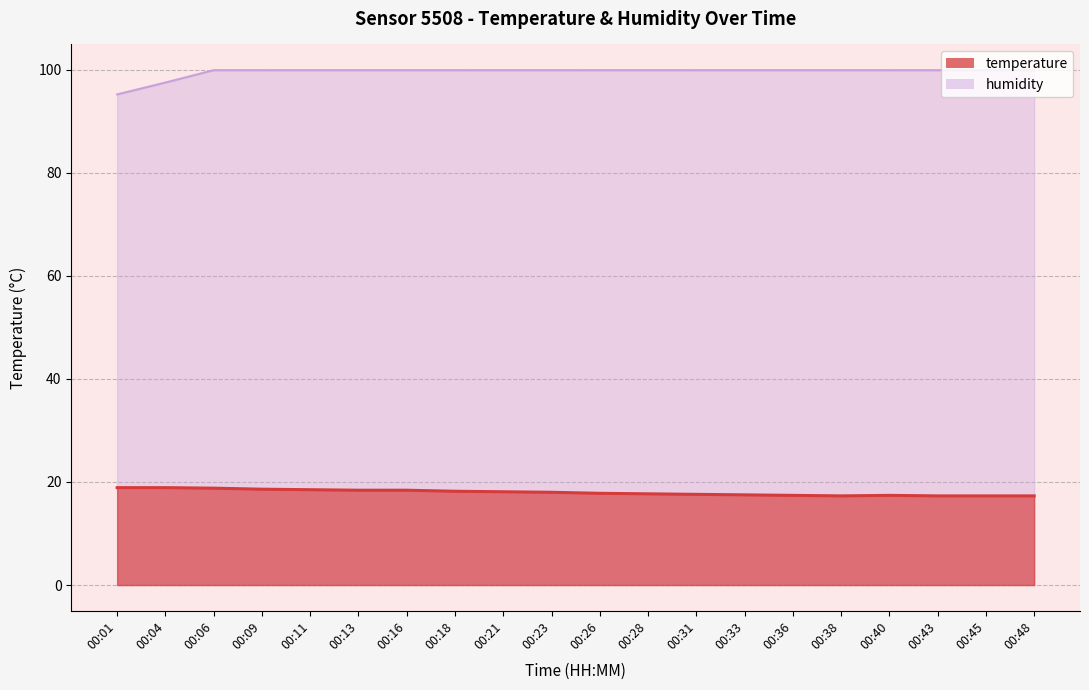

At which label does humidity first exceed 99?

00:06